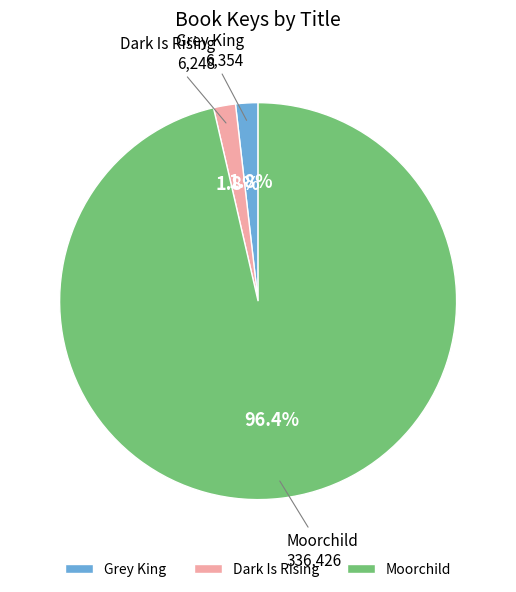

Count the number of slices in the pie.

3